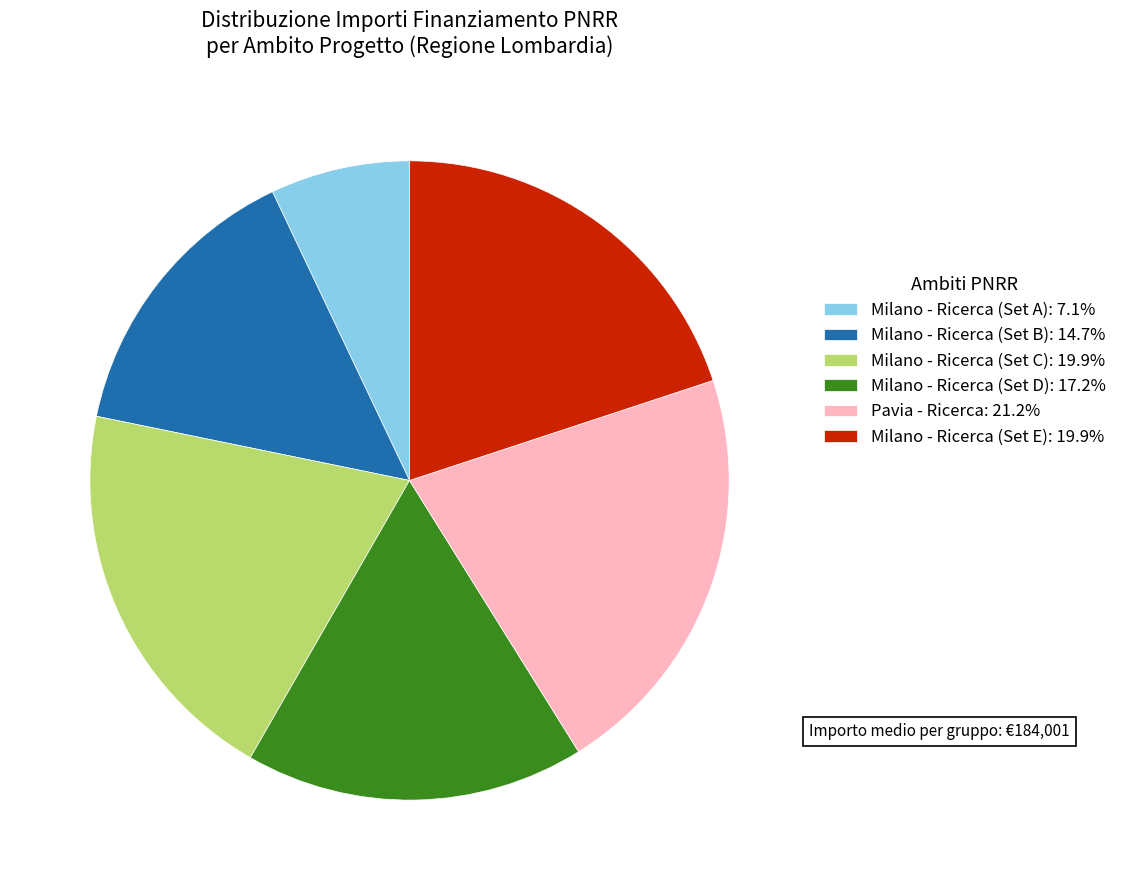

Do Milano - Ricerca (Set E): 19.9% and Milano - Ricerca (Set C): 19.9% together represent more than half of the pie?

No